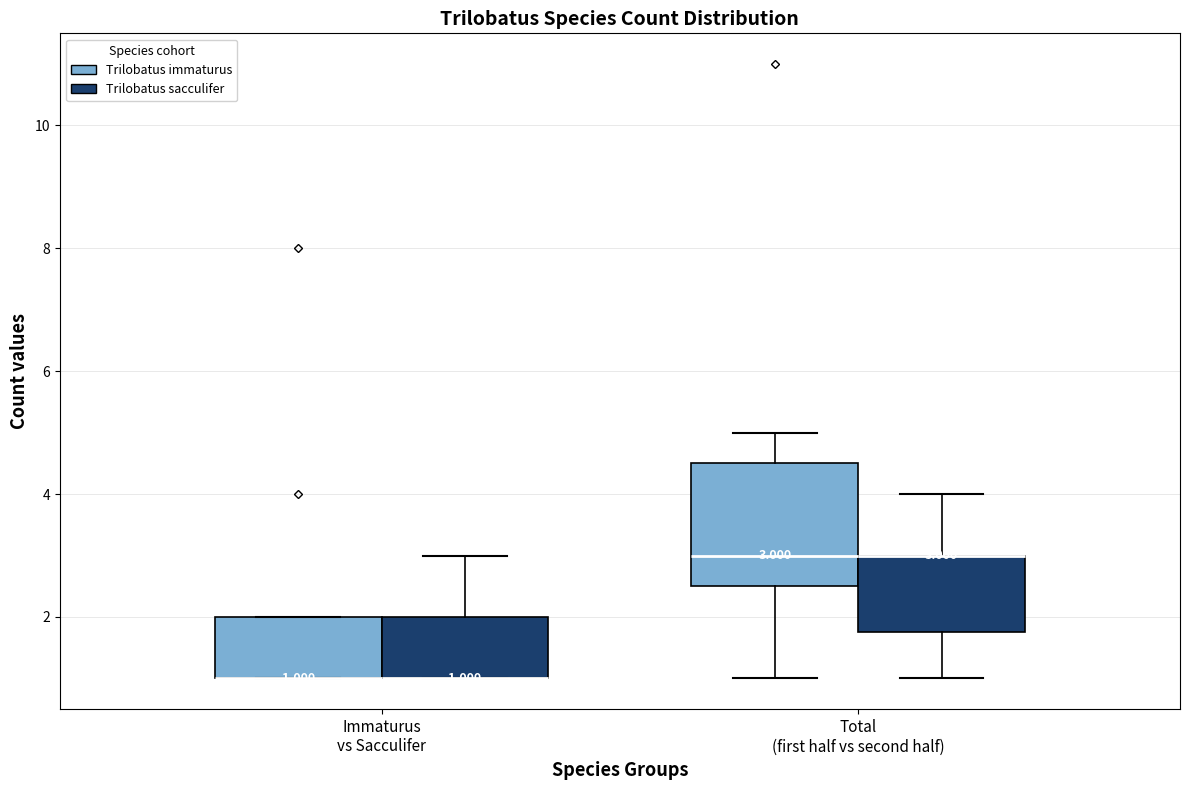

Comparing the boxes themselves (not the whiskers), which one is the tallest?

Total (first half vs second half) (Trilobatus immaturus)